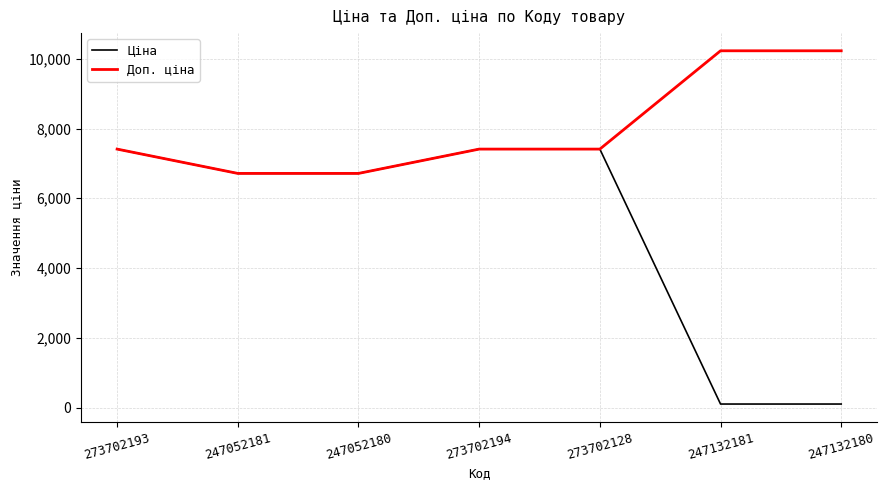

Reading left to right, transcribe all the data shown in this chart.

Ціна: 7410.0	6713.0	6713.0	7410.0	7410.0	102.3	102.3
Доп. ціна: 7410.0	6713.0	6713.0	7410.0	7410.0	10228.0	10228.0